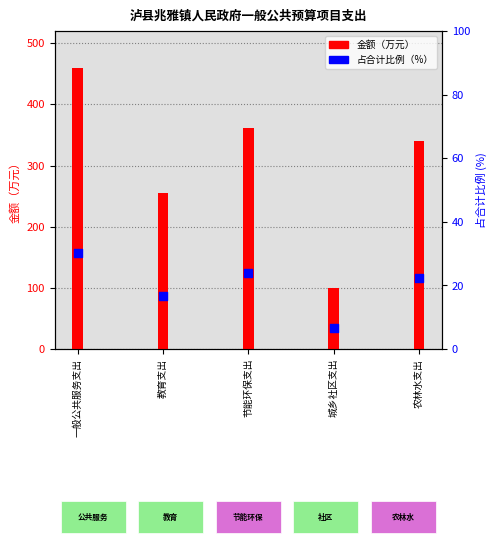

Which series has the widest spread of Y values?

金额（万元）